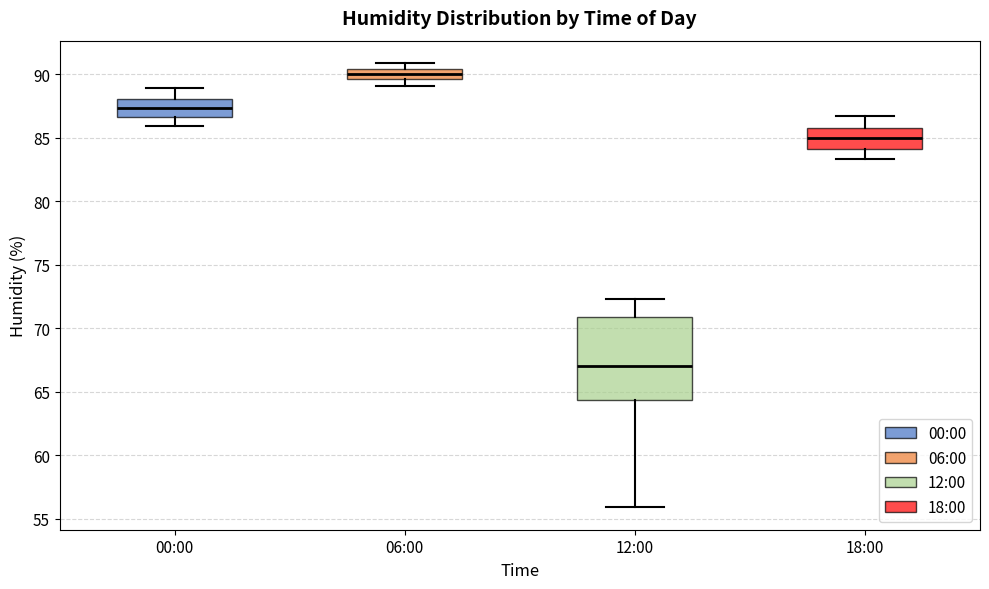

Which box has the highest median line?

06:00